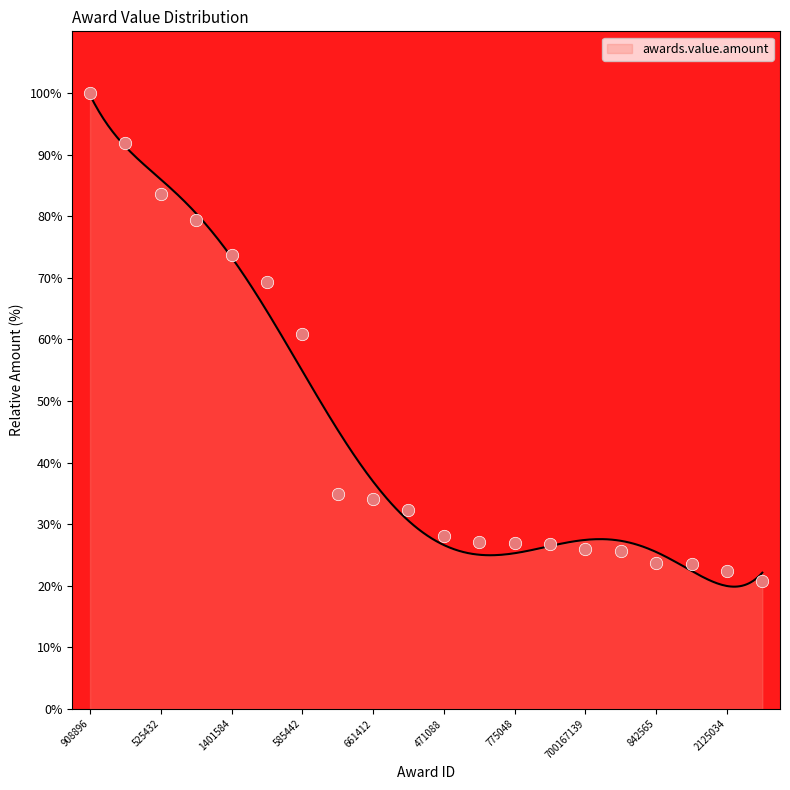

Approximately how many times larger is the value at 661412 compared to 585442?

0.6